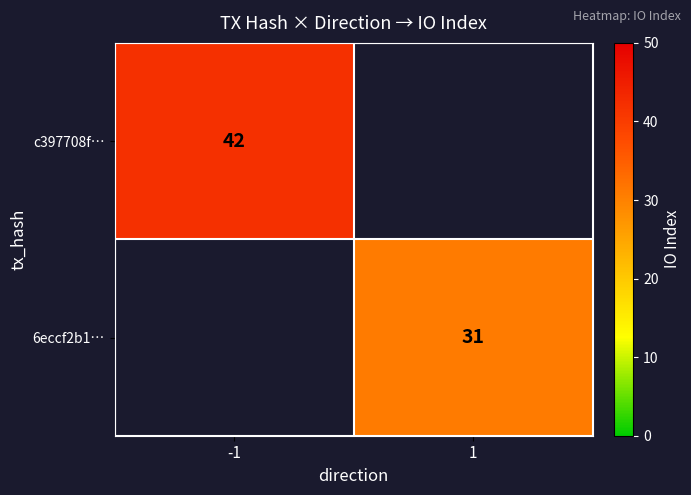

The value of 6eccf2b1… at 1 is 12. True or false?

False